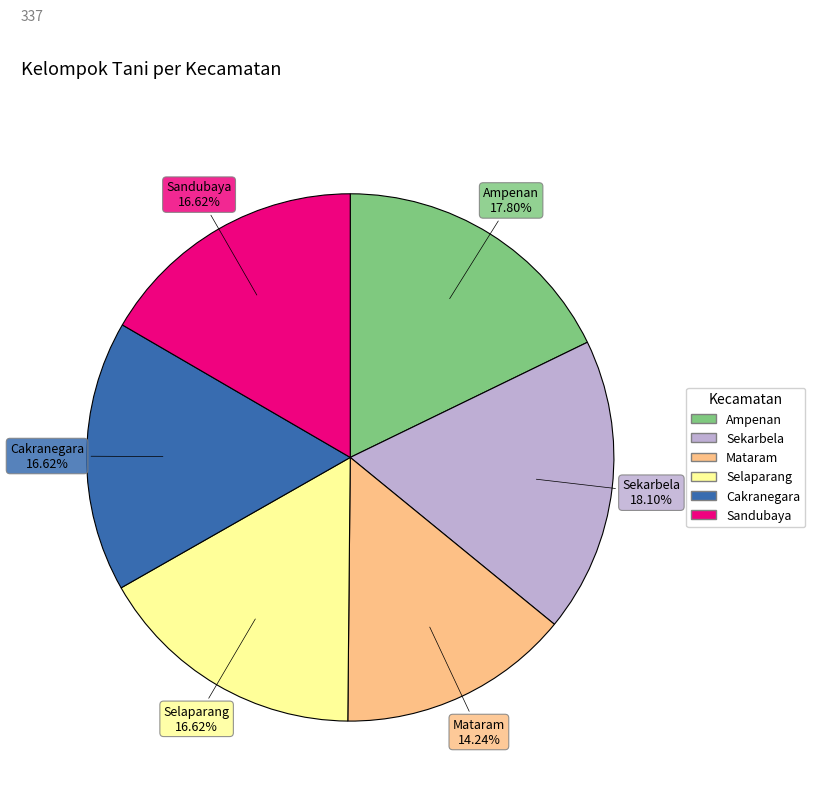

To the nearest percent, what is the average slice percentage?

17%